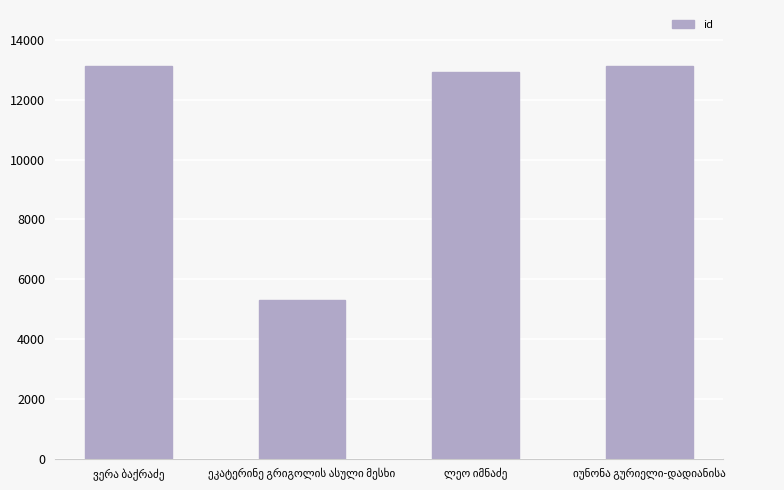

What is the maximum value shown in the chart?

13134